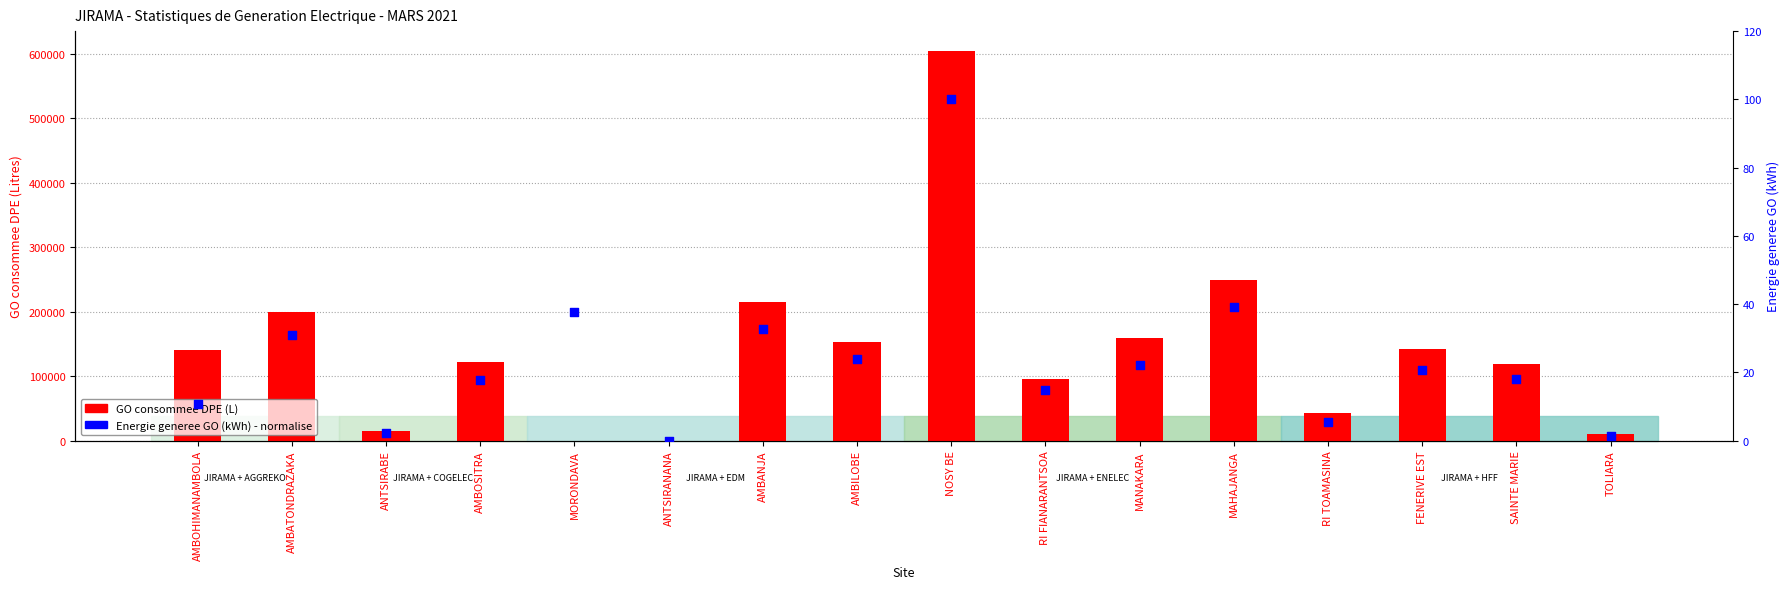

Which series reaches the maximum Y coordinate?

GO consommee DPE (L)